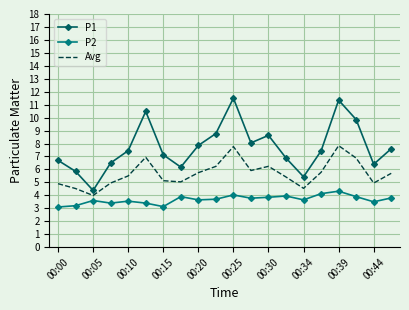

Which series has the largest range (max minus min)?

P1